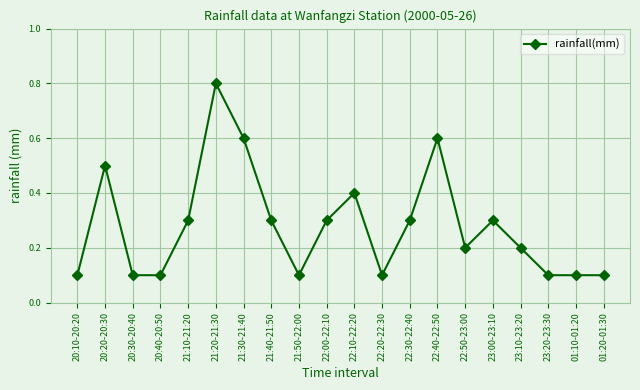

Does the chart have visible grid lines?

Yes